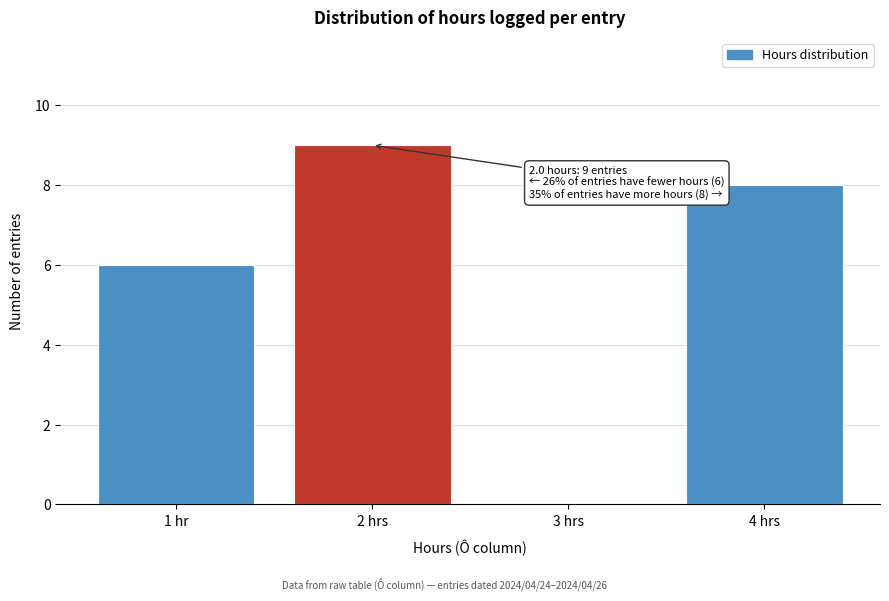

Reading right to left, list all the values displayed in this chart.

4 hrs=8	3 hrs=0	2 hrs=9	1 hr=6